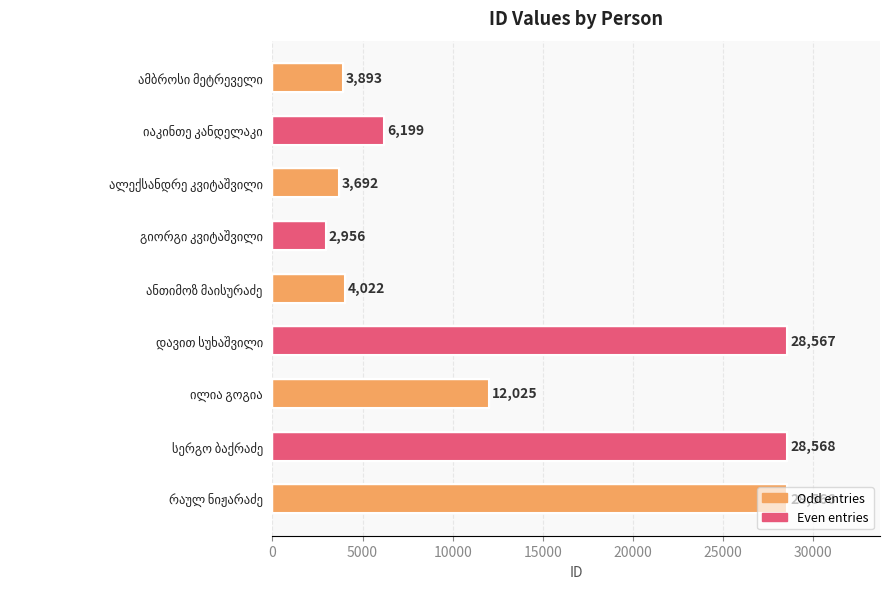

What is the greatest value displayed?

28568